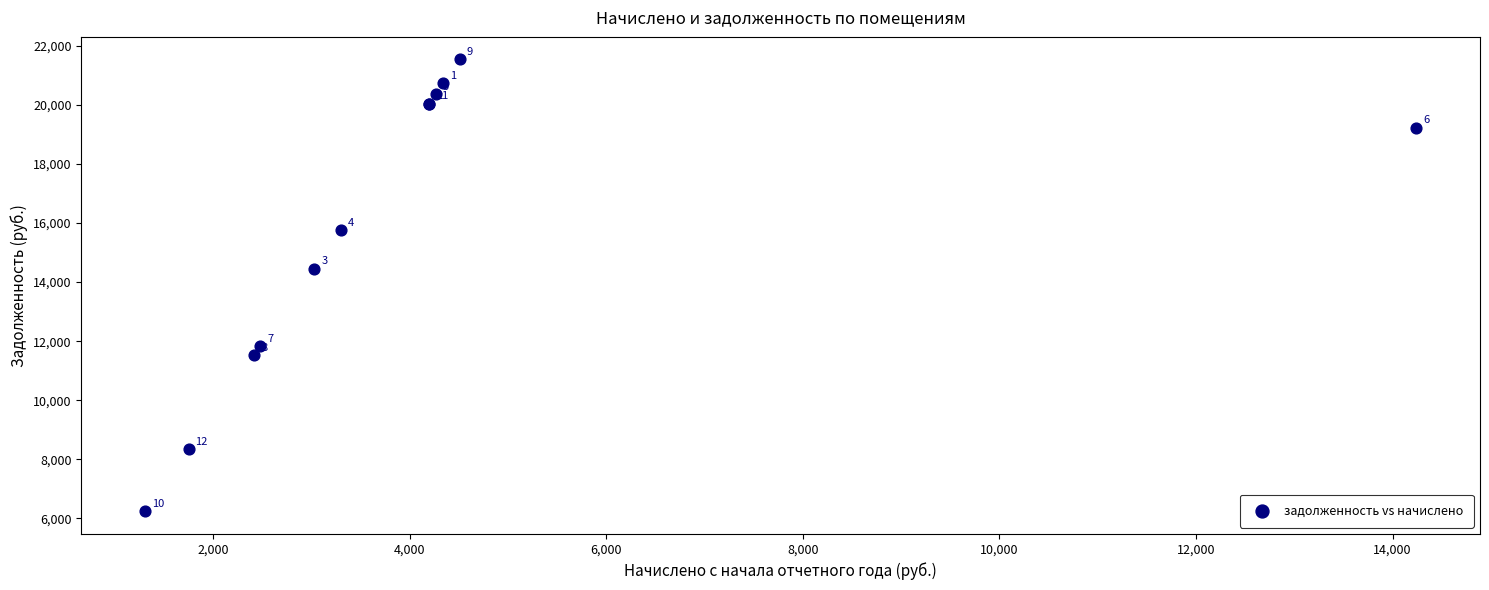

What Y value in the scatter plot is closest to 13886?

14455.4